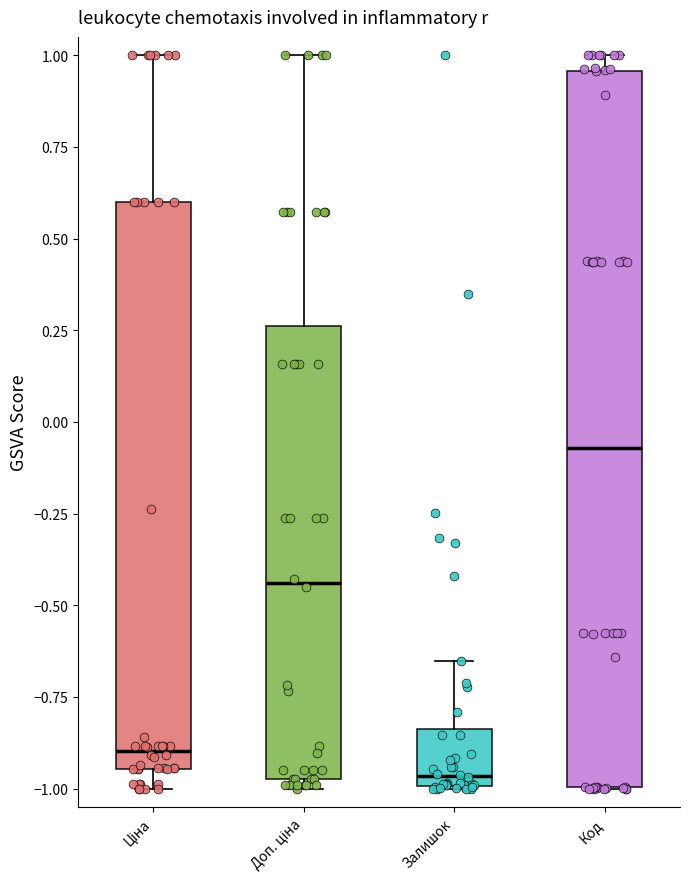

Which box's median line is the highest?

Код